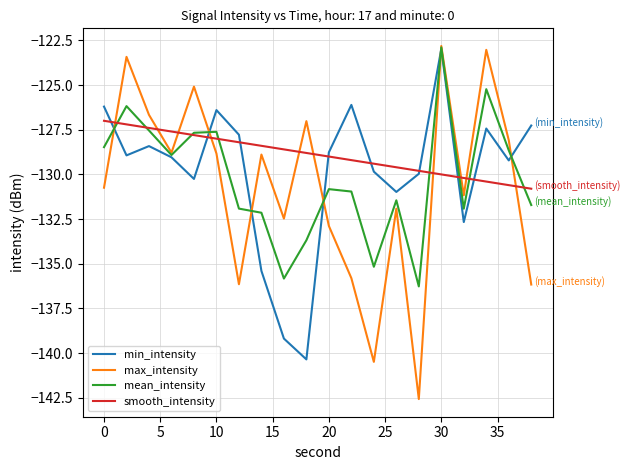

How many intersections are there between smooth_intensity and max_intensity?

10